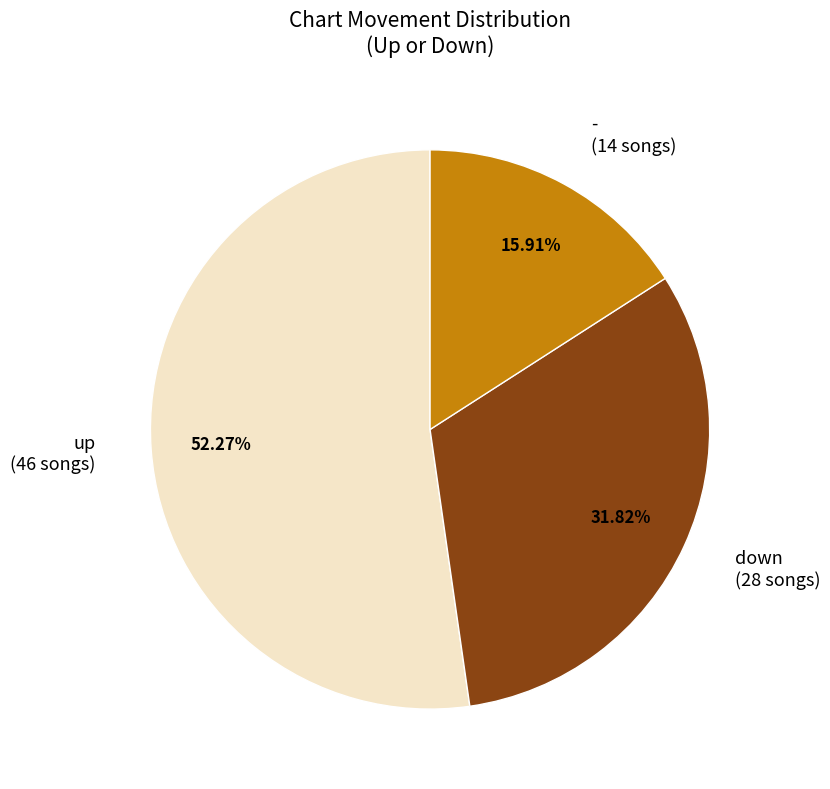

What percentage do - and up together represent?

68.2%